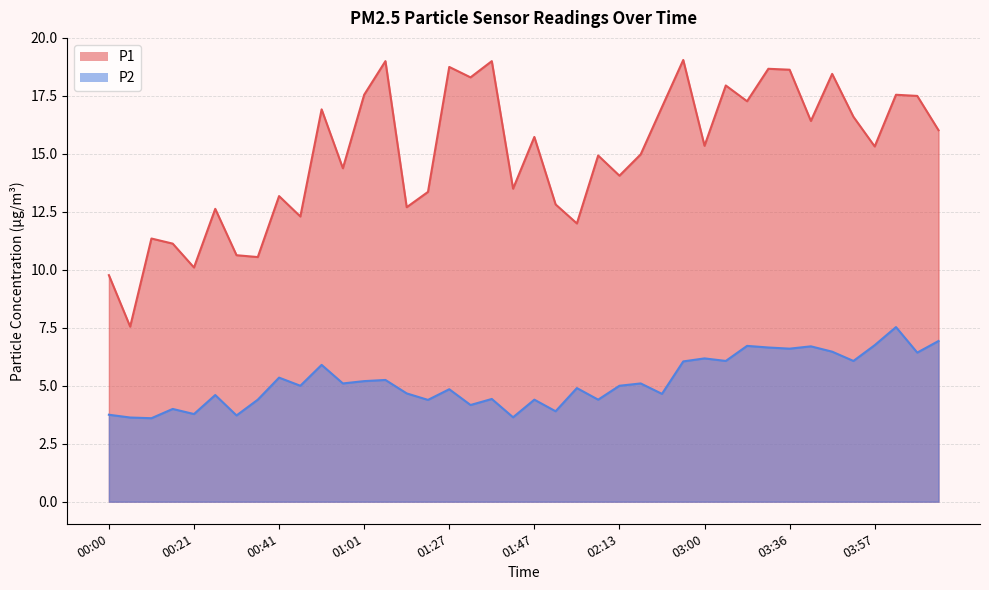

Rank the series by their average value, from highest to lowest.

P1, P2